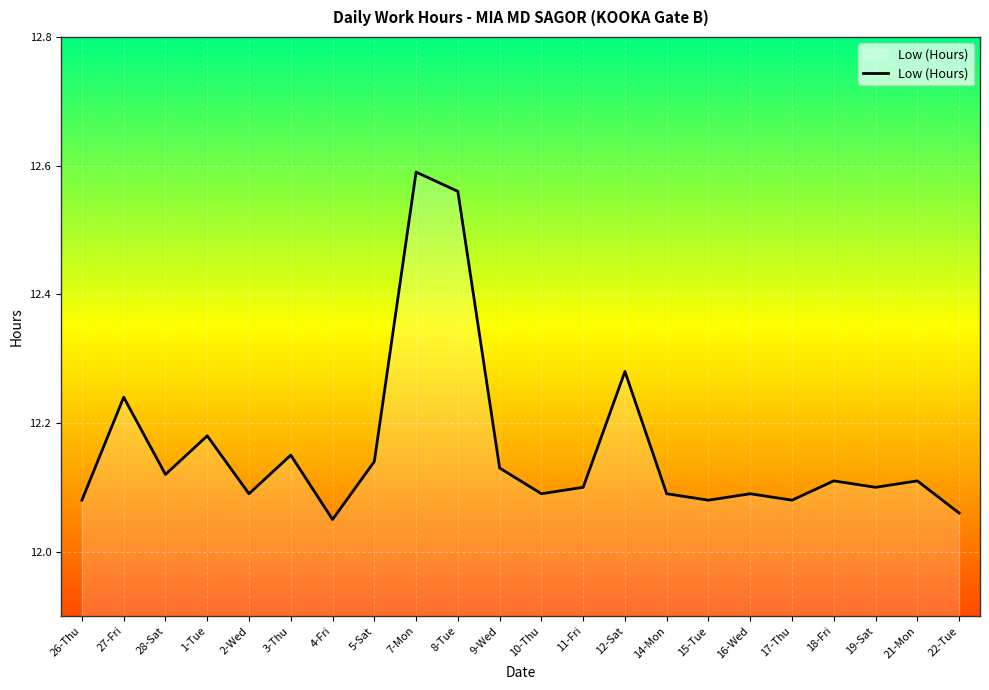

What is the change in value from 10-Thu to 12-Sat?

+0.2